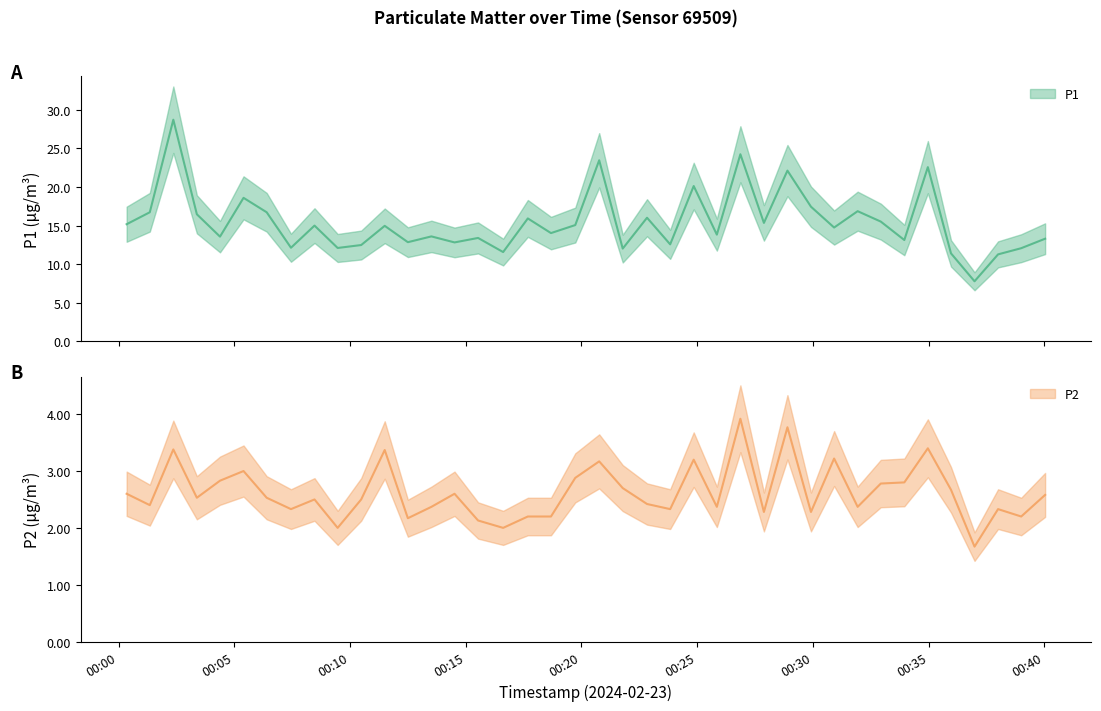

Which series has the largest total across all categories?

P1